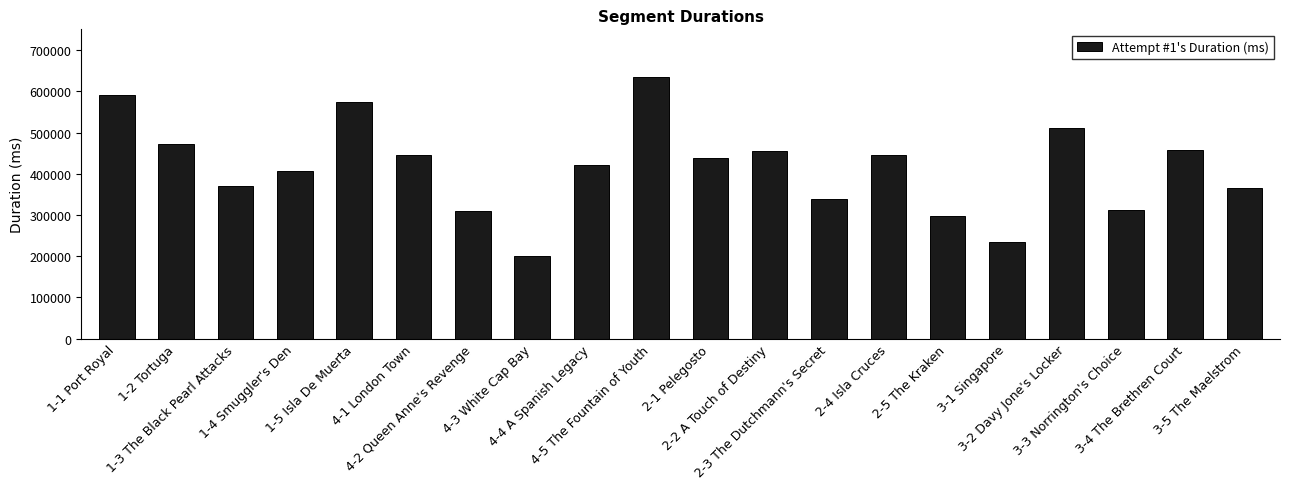

What is the greatest value displayed?

636369